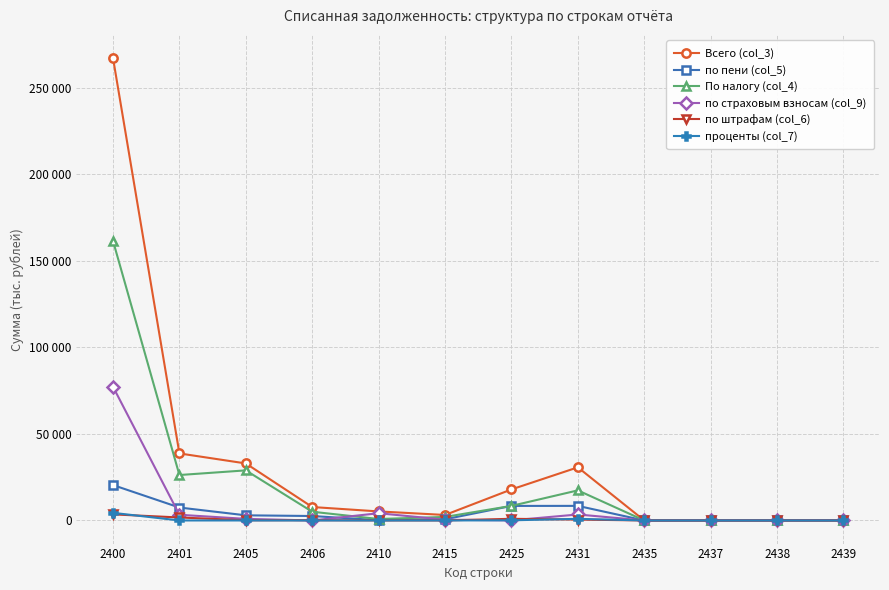

Is the value of по штрафам (col_6) at 2401 greater than the value of проценты (col_7) at 2435?

Yes